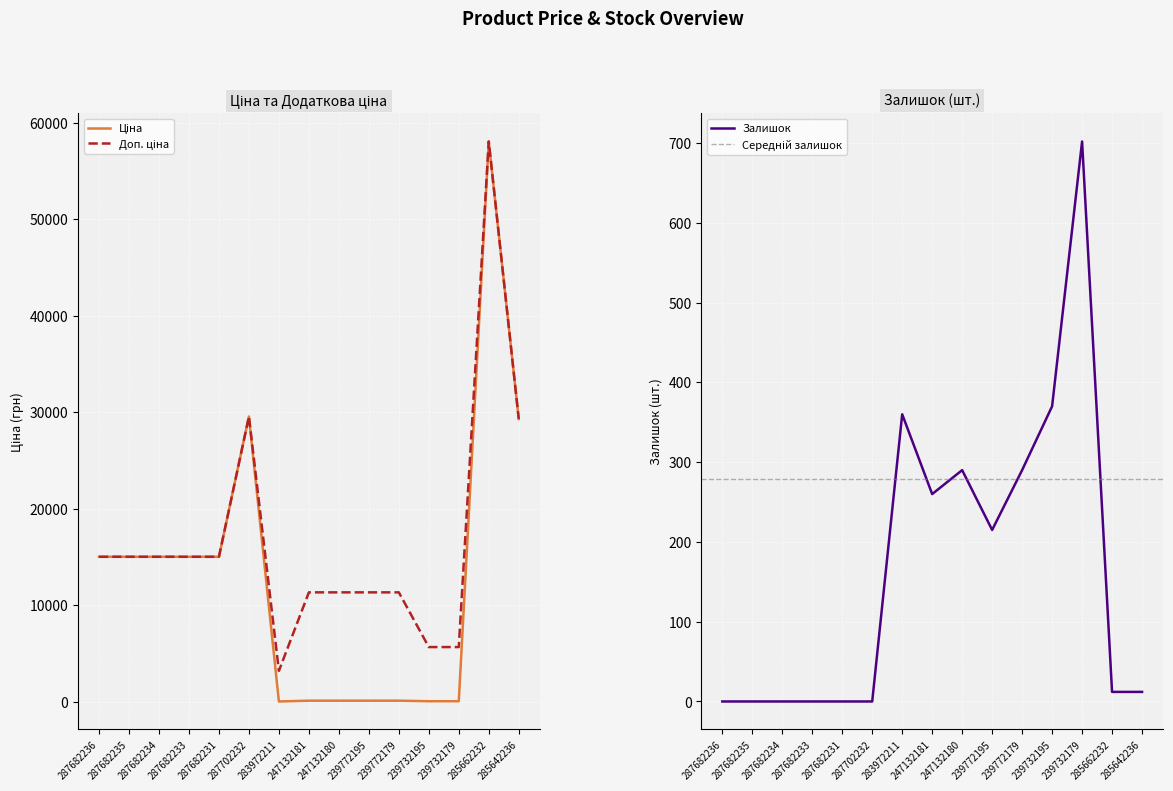

At 285662232, list the series in order from smallest to largest.

Залишок, Ціна, Доп. ціна